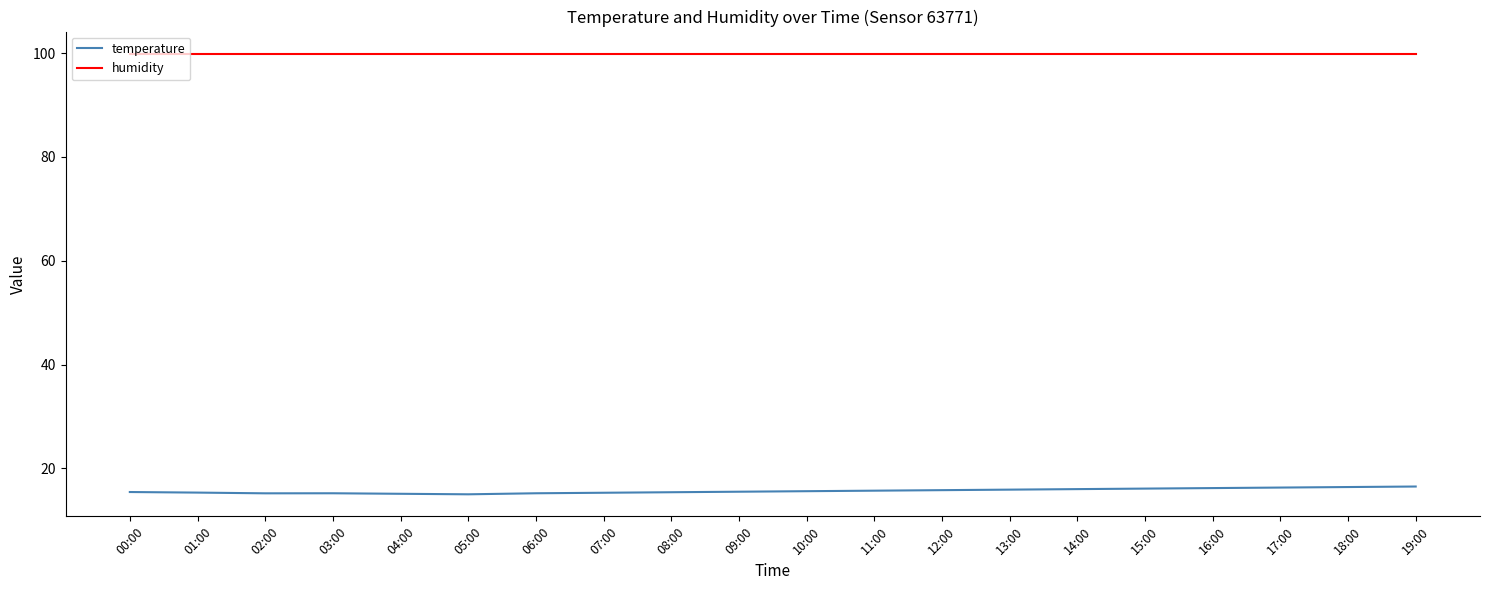

What is the lowest value of the temperature series?

15.0